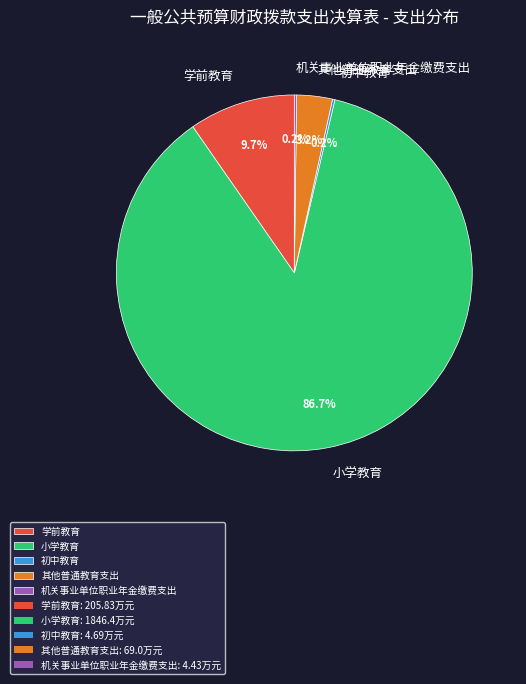

Approximately how many times larger is the value at 其他普通教育支出 compared to 学前教育?

0.3